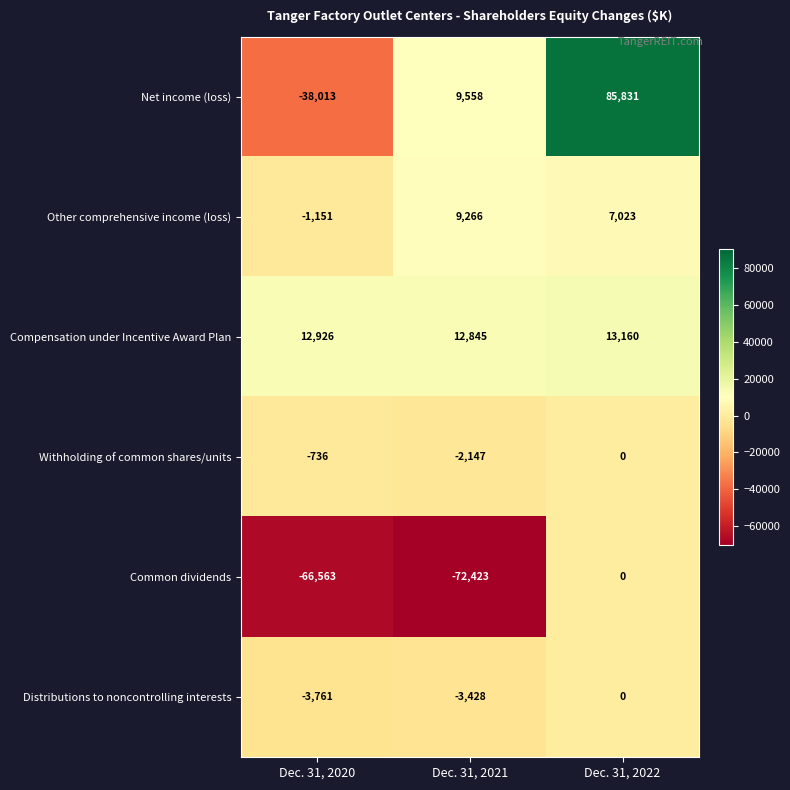

What is the total value across all series at Dec. 31, 2021?

-46329